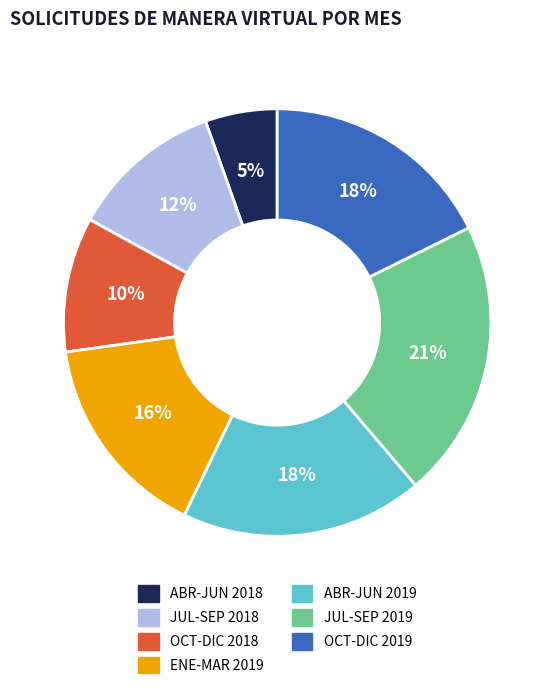

To the nearest percent, what is the average slice percentage?

14%